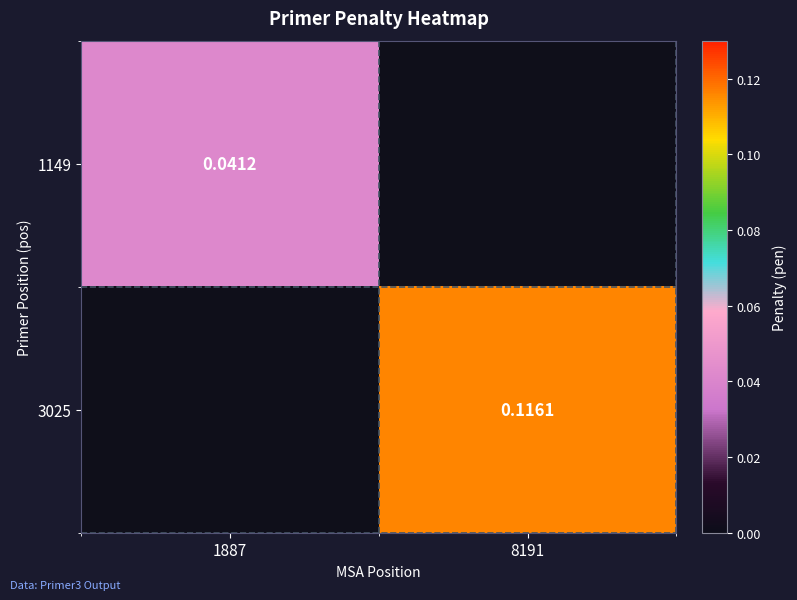

How many series are shown in this chart?

2